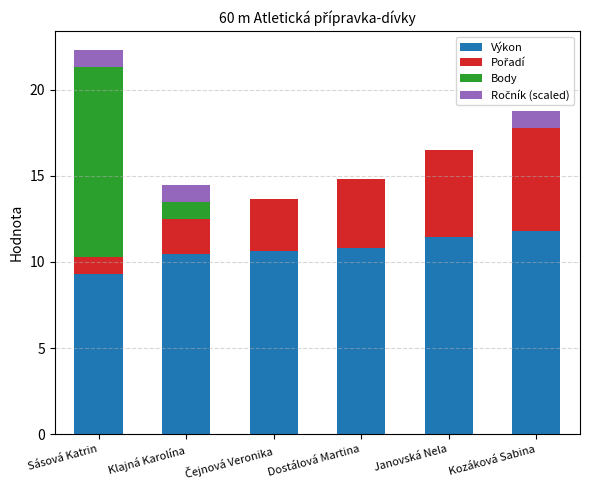

What is the sum of all Výkon values?

64.5